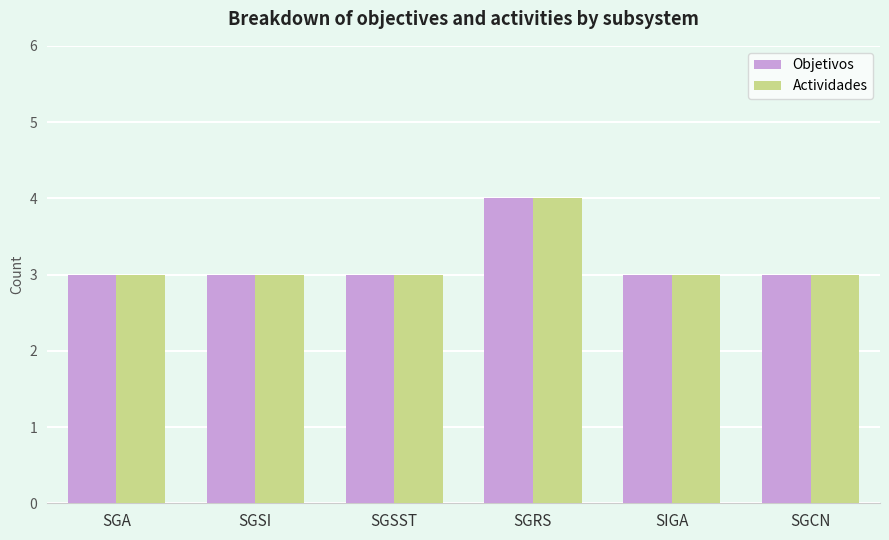

True or false: Objetivos has a value of 2 at SGRS.

False